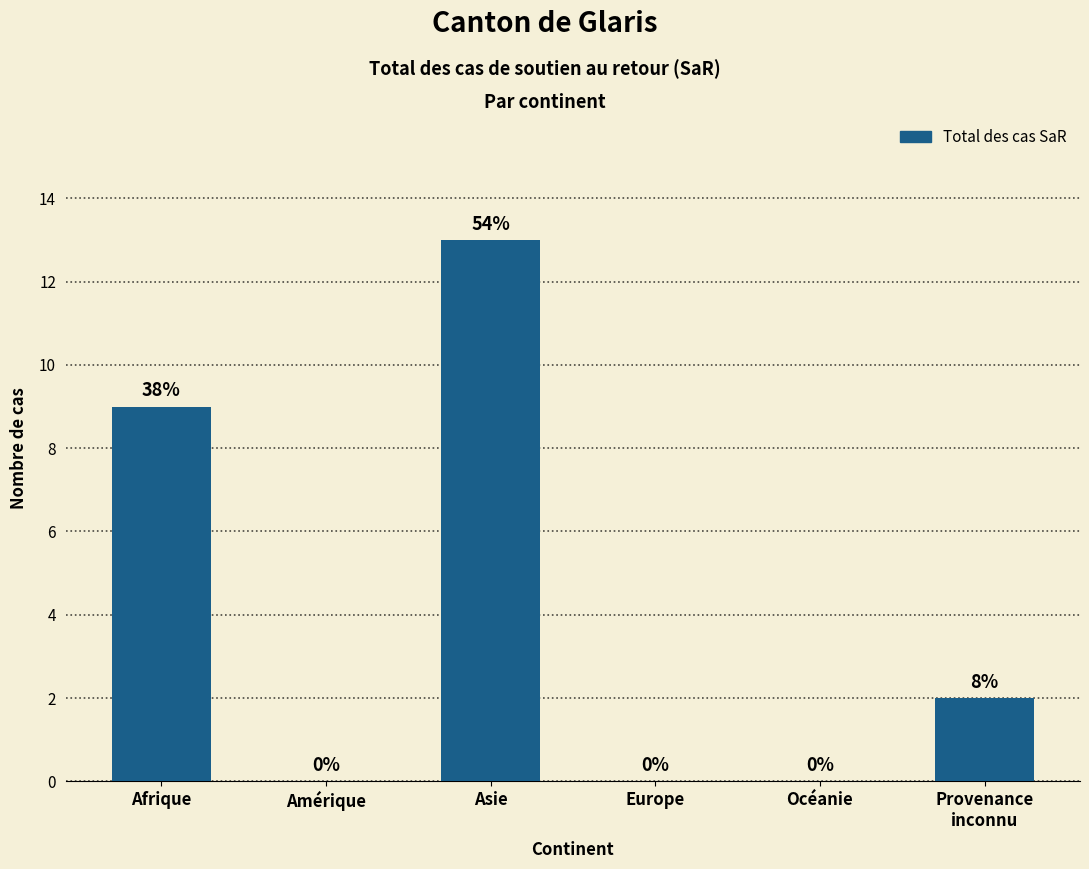

Which category has the highest value across all series?

Asie